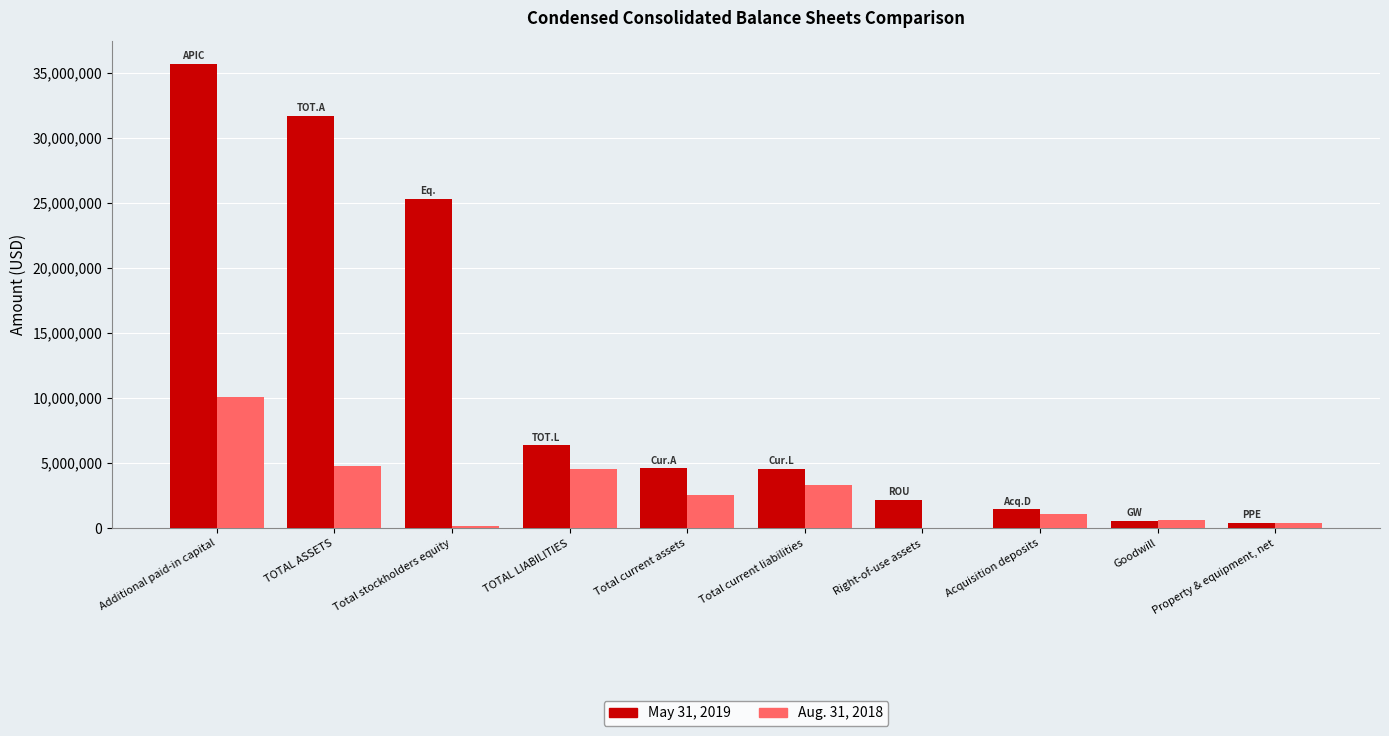

At which category is the sum across all series the highest?

Additional paid-in capital